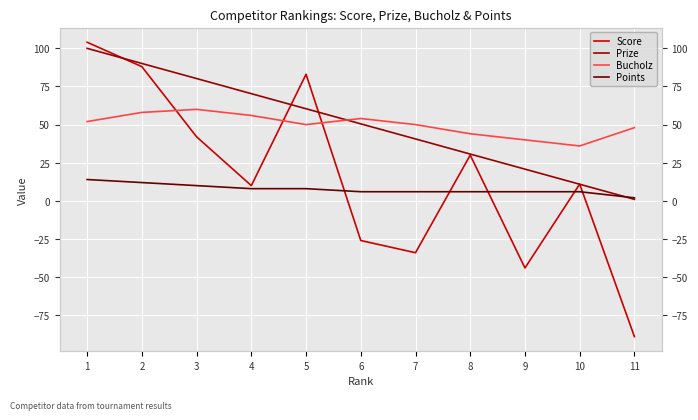

Reading left to right, what are all the values shown in this chart?

Score: 1=104.0	2=88.0	3=42.0	4=10.0	5=83.0	6=-26.0	7=-34.0	8=30.0	9=-44.0	10=11.0	11=-89.0
Prize: 1=100.0	2=90.1	3=80.2	4=70.3	5=60.4	6=50.5	7=40.6	8=30.7	9=20.8	10=10.9	11=1.0
Bucholz: 1=52.0	2=58.0	3=60.0	4=56.0	5=50.0	6=54.0	7=50.0	8=44.0	9=40.0	10=36.0	11=48.0
Points: 1=14.0	2=12.0	3=10.0	4=8.0	5=8.0	6=6.0	7=6.0	8=6.0	9=6.0	10=6.0	11=2.0